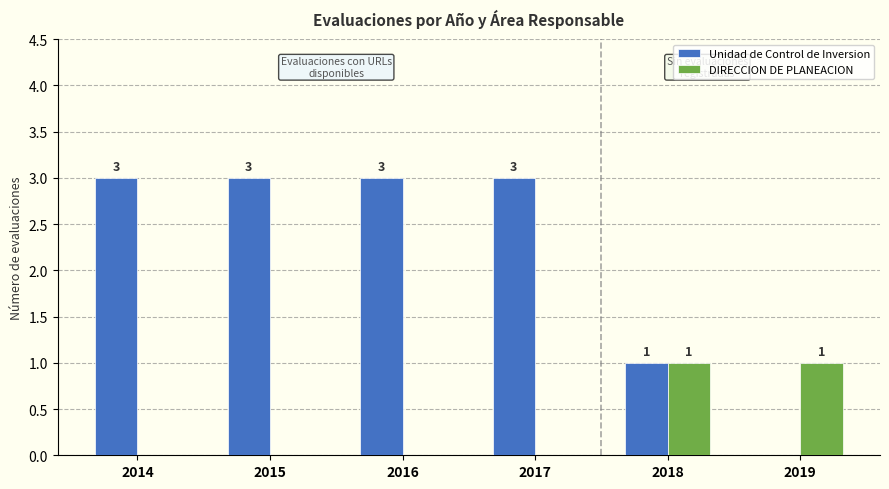

What is the sum of all DIRECCION DE PLANEACION values?

2